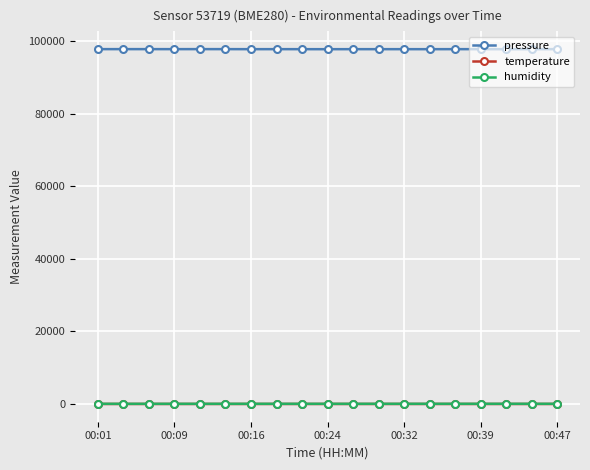

At how many categories does at least one series exceed 66432?

19